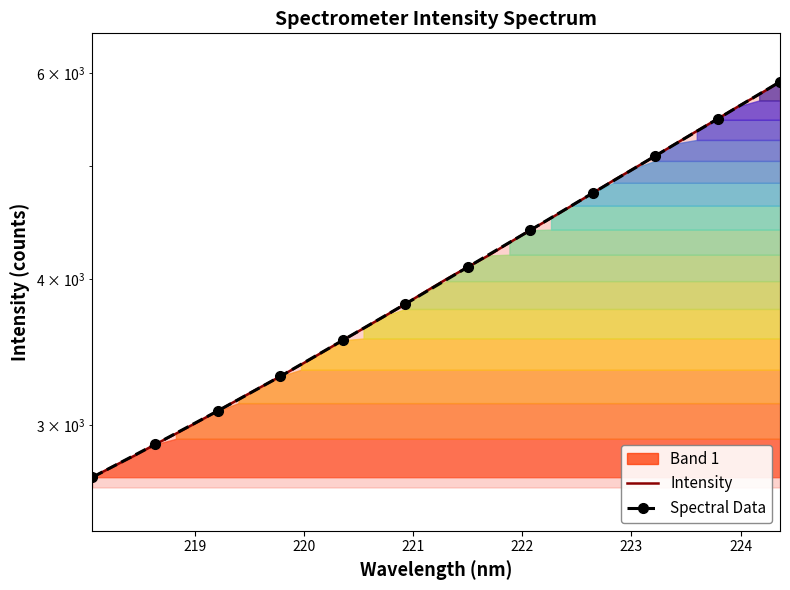

The value at 222.6447 is 4736.3. True or false?

True